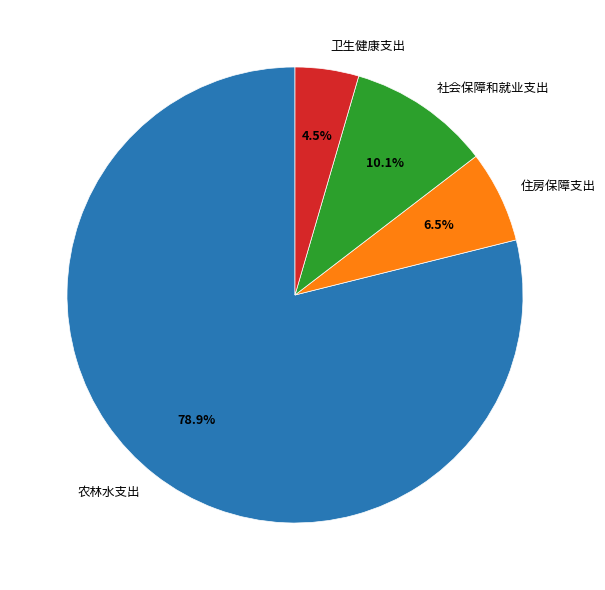

Is there a majority slice in this chart?

Yes